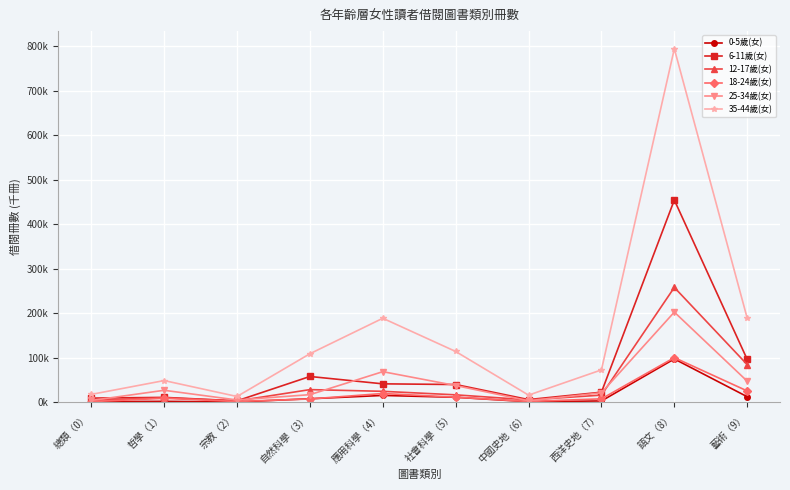

Which has a higher value, 藝術（9） or 應用科學（4）?

應用科學（4）